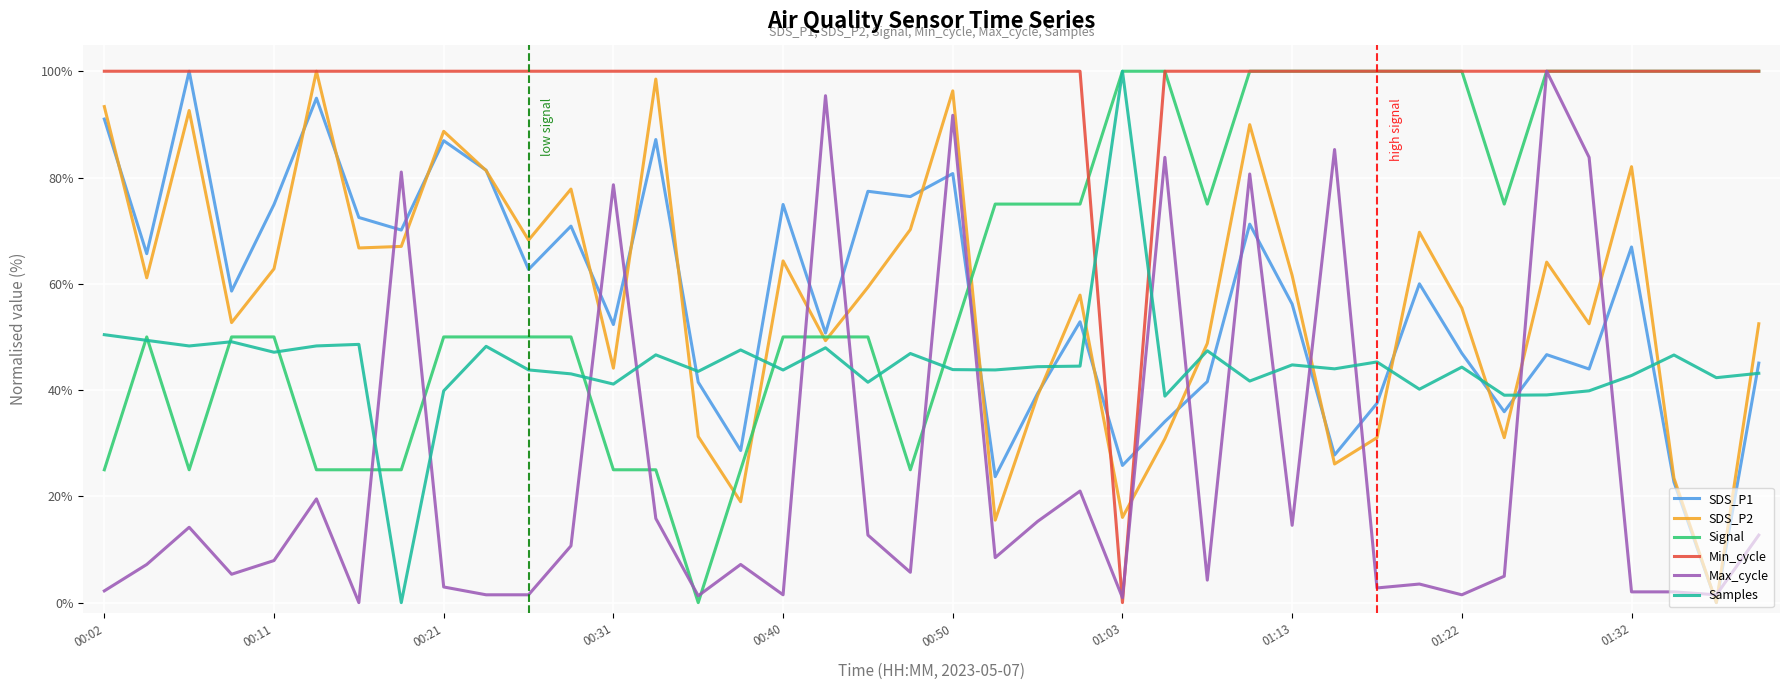

True or false: SDS_P1 and Samples intersect in this chart.

True